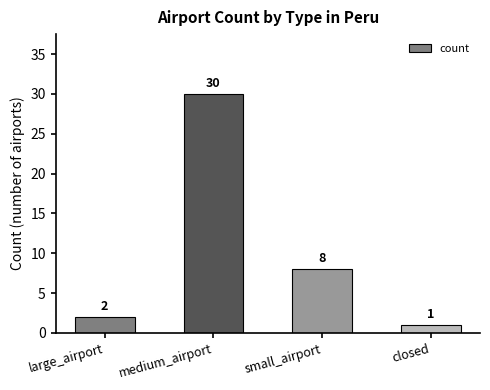

At which label does the data first exceed 8?

medium_airport